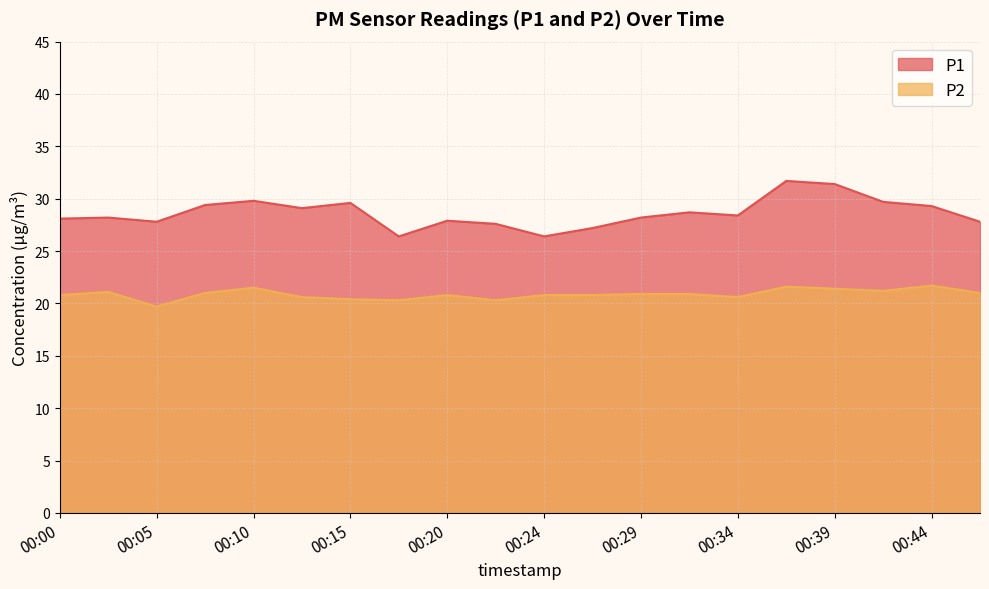

What is the approximate value of P2 at 00:29?

20.9